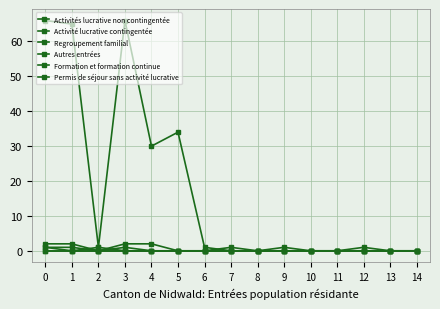

True or false: Regroupement familial has a value of 0 at 9.

True